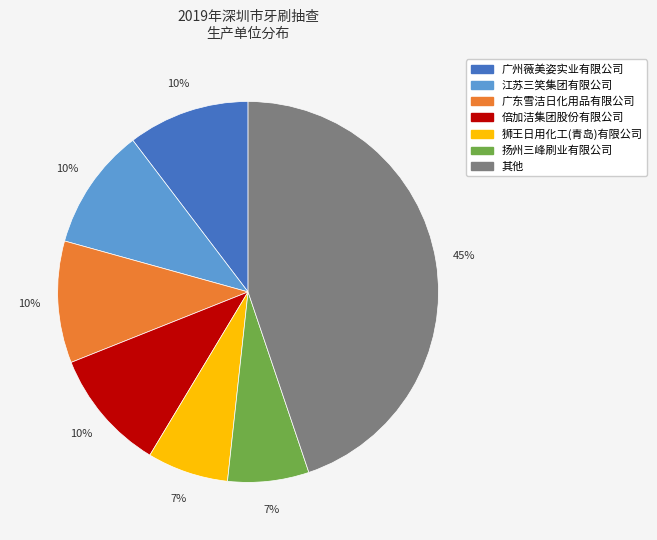

To the nearest percent, what percentage of the pie is 倍加洁集团股份有限公司?

10%